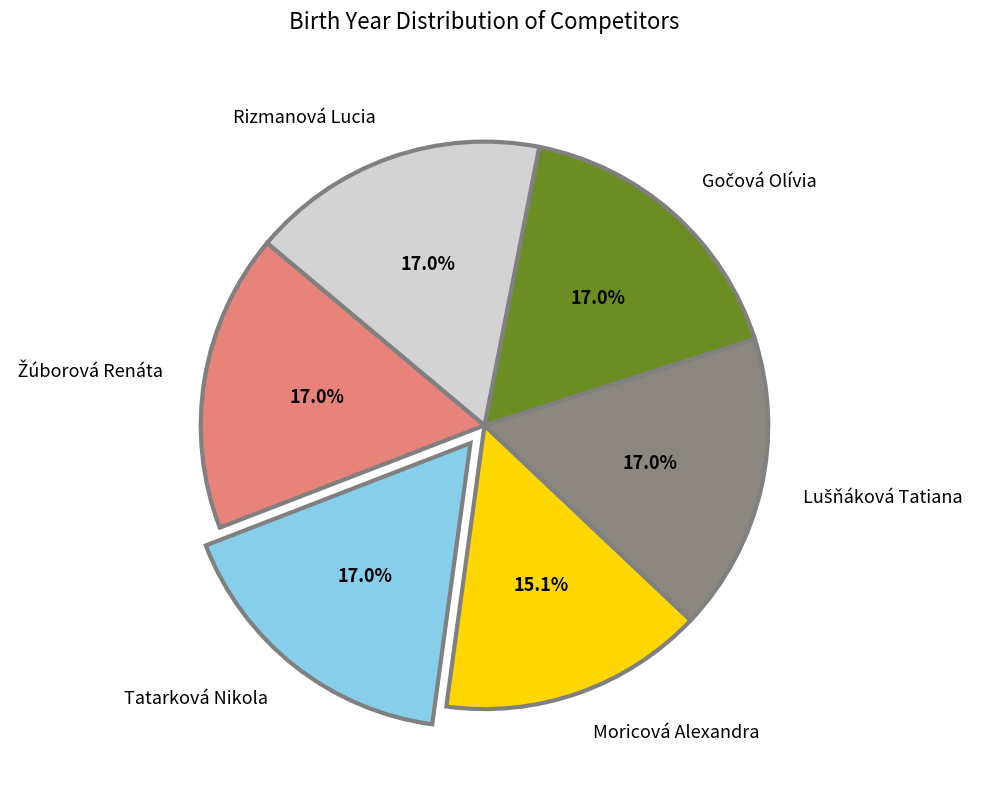

True or false: Moricová Alexandra accounts for 2% of the total.

False